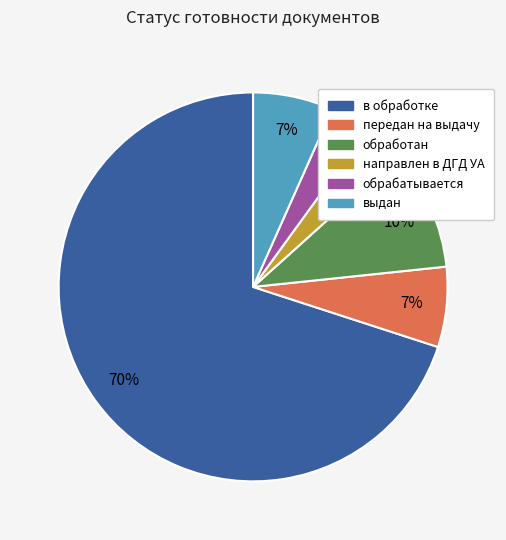

Which slice is the largest?

в обработке